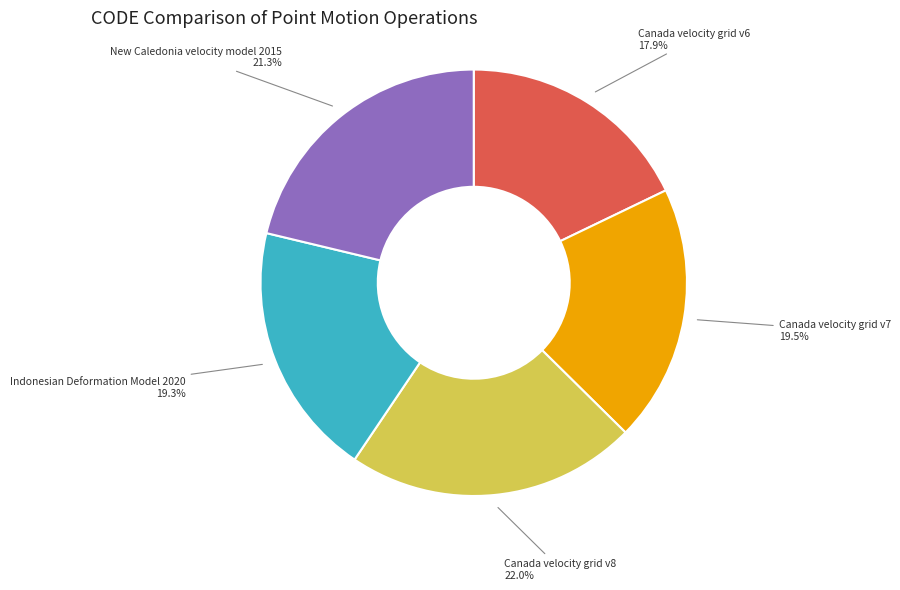

To the nearest percent, what is the average slice percentage?

20%